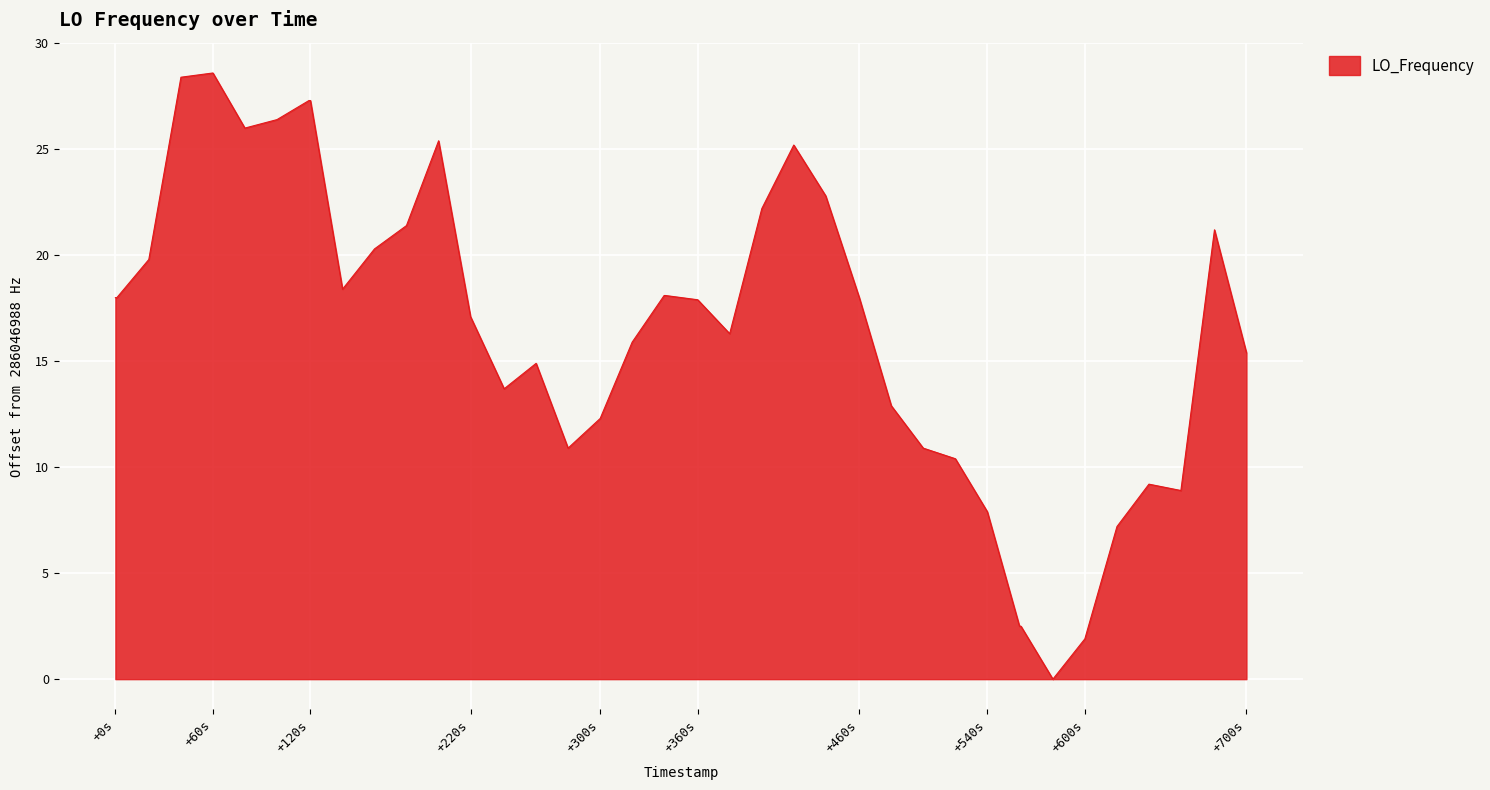

What is the difference between the maximum and minimum values?

28.6